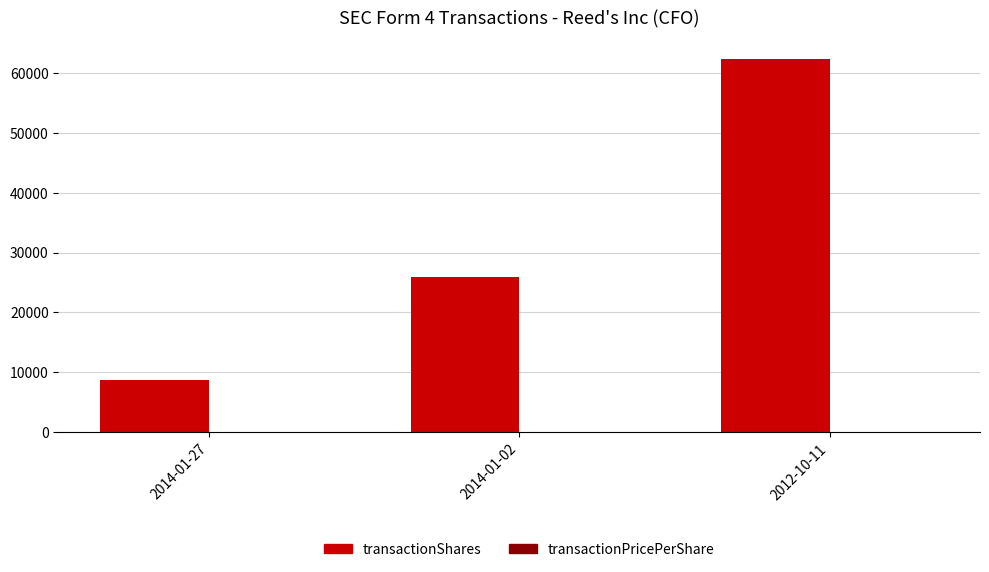

Count the number of data series in this chart.

2